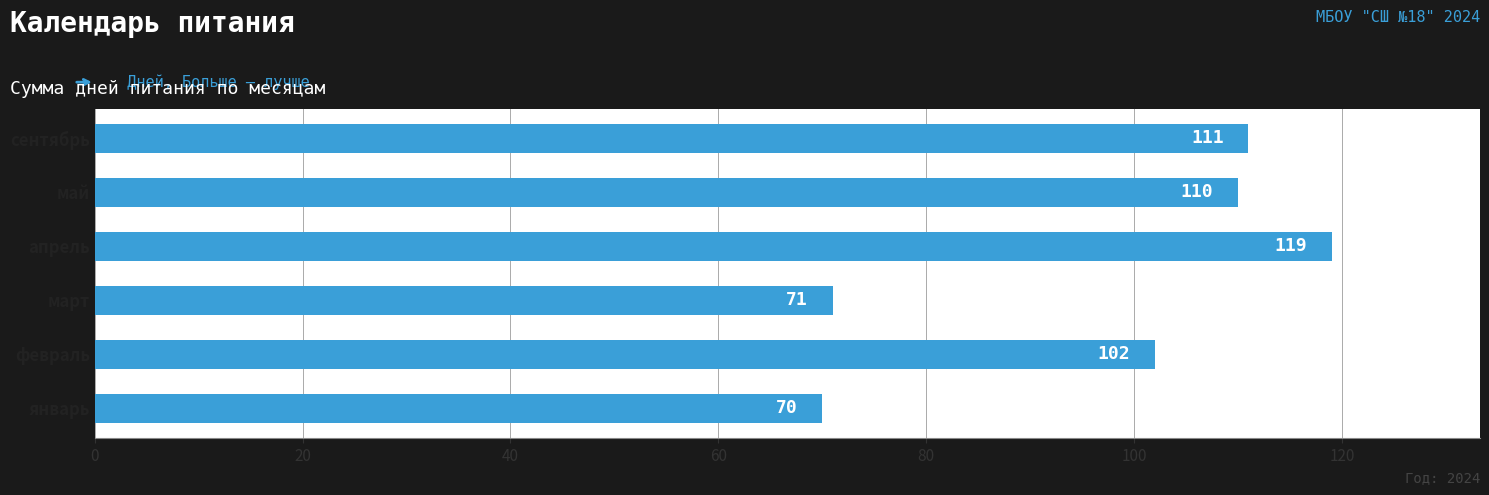

True or false: the data shows 113 at январь.

False